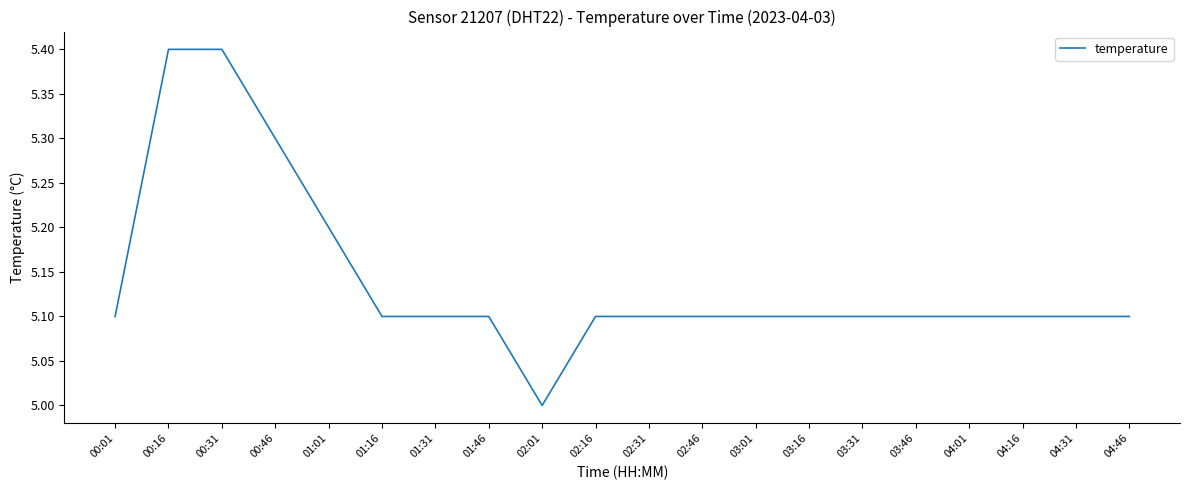

Reading left to right, extract all data points from this chart.

00:01=5.1	00:16=5.4	00:31=5.4	00:46=5.3	01:01=5.2	01:16=5.1	01:31=5.1	01:46=5.1	02:01=5.0	02:16=5.1	02:31=5.1	02:46=5.1	03:01=5.1	03:16=5.1	03:31=5.1	03:46=5.1	04:01=5.1	04:16=5.1	04:31=5.1	04:46=5.1